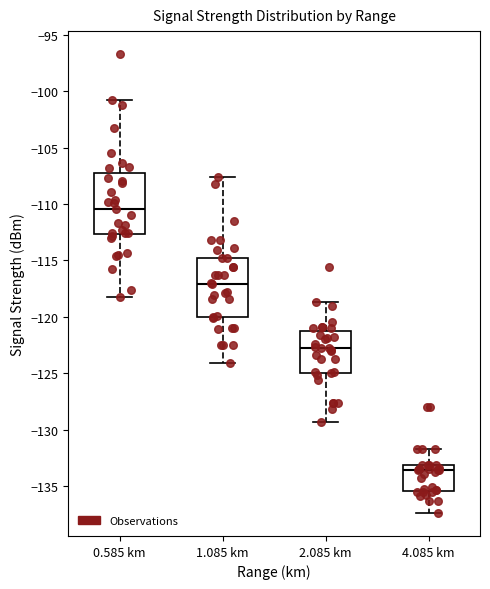

Reading left to right, read every box against the y-axis: the position of its median line, the range the box covers, and the ends of its whiskers. The values are not printed on the chart, so give them approximately, as read against the axis.

0.585 km: median -110.5, box -112.5 to -107.0, whiskers -118.0 to -101.0
1.085 km: median -117.0, box -120.0 to -115.0, whiskers -124.0 to -107.5
2.085 km: median -123.0, box -125.0 to -121.5, whiskers -129.5 to -118.5
4.085 km: median -133.5, box -135.5 to -133.0, whiskers -137.5 to -131.5